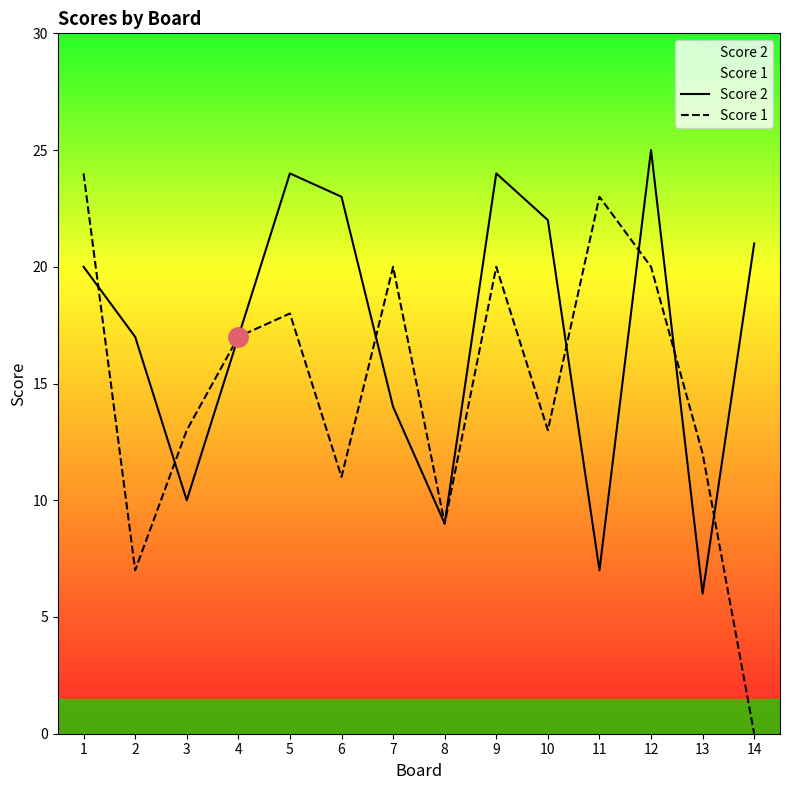

What is the highest value of the Score 1 series?

24